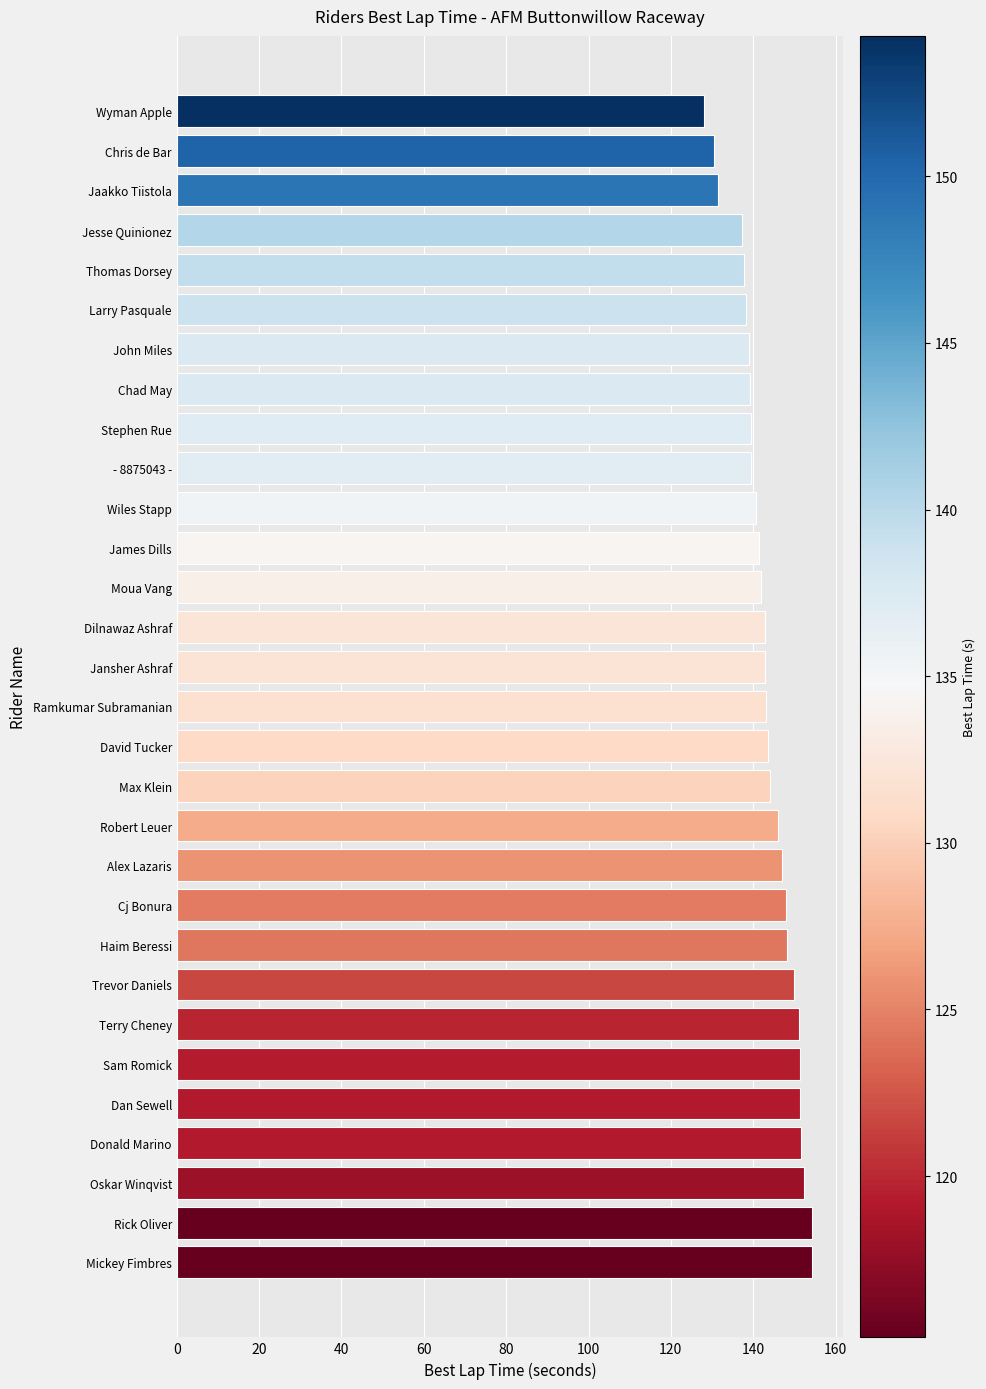

What is the sum of the values at Jansher Ashraf and Max Klein?

287.0